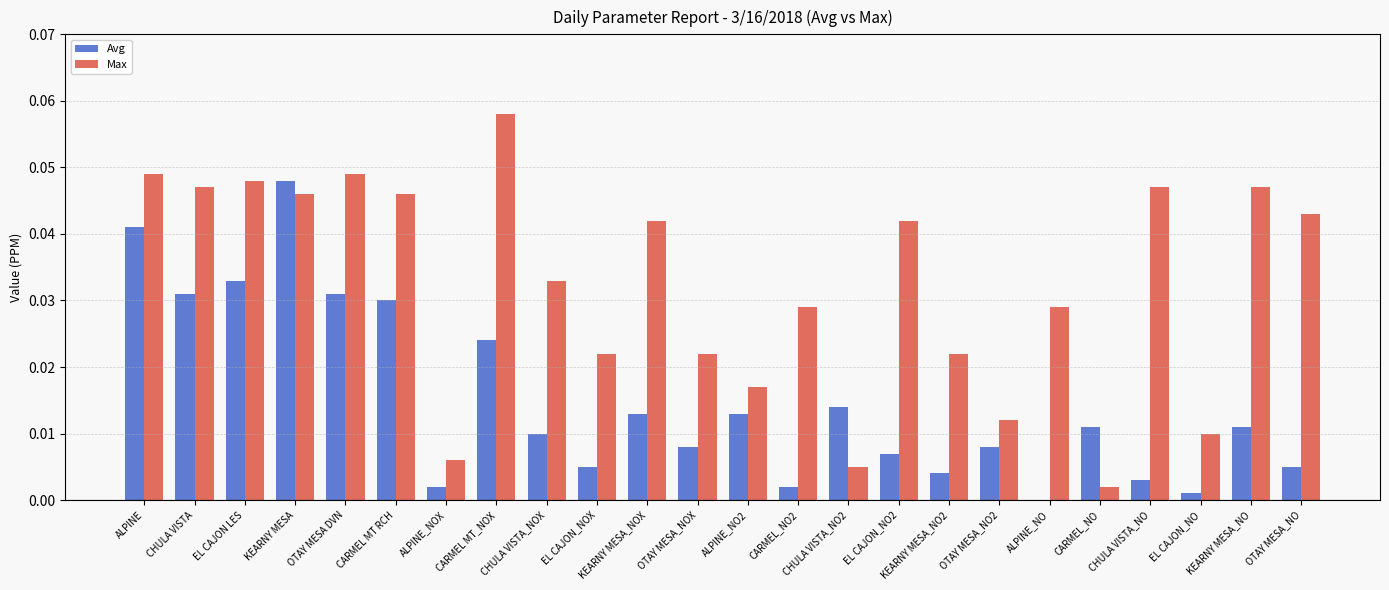

Which label corresponds to the largest value in the chart?

CARMEL MT_NOX